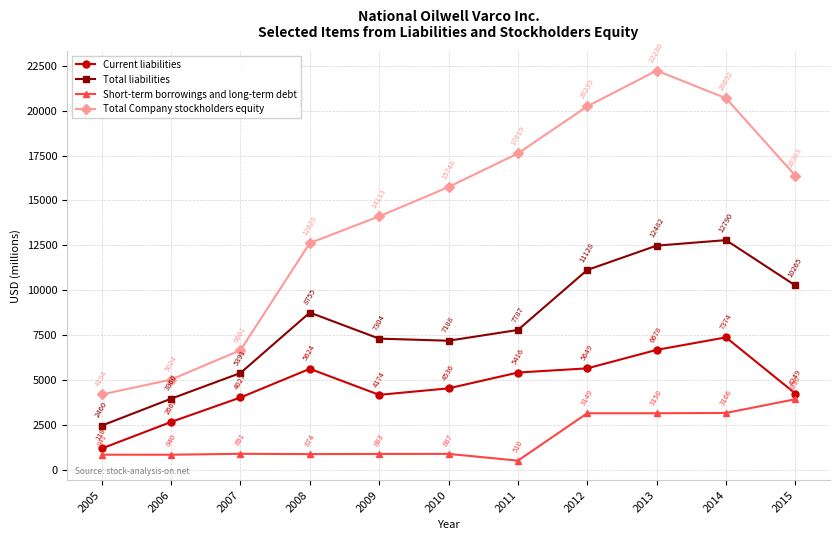

In Total liabilities, how many points are higher than both neighbors (excluding endpoints)?

2